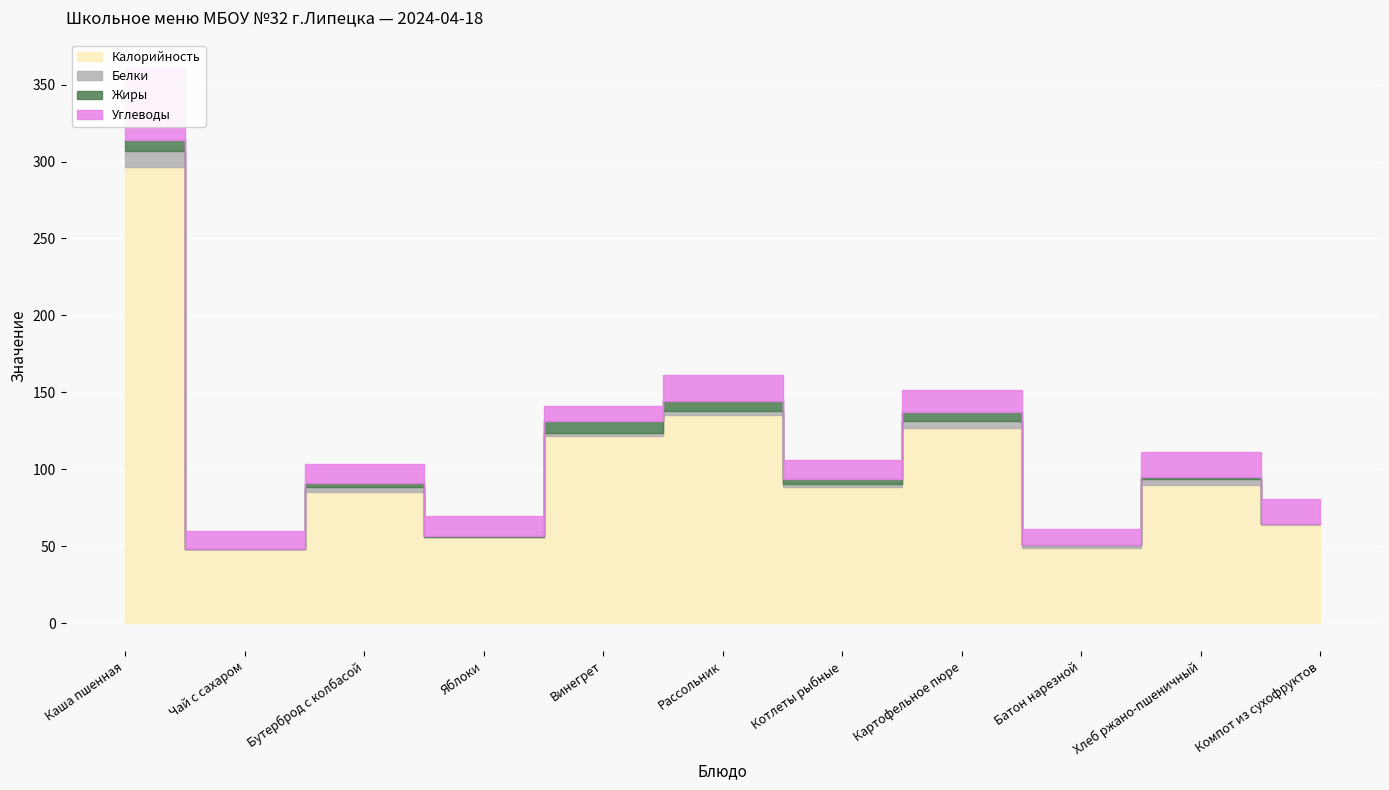

Reading left to right, list all the values displayed in this chart.

Калорийность: Каша пшенная=296.3	Чай с сахаром=48.0	Бутерброд с колбасой=85.0	Яблоки=56.0	Винегрет=121.4	Рассольник=135.1	Котлеты рыбные=88.6	Картофельное пюре=127.0	Батон нарезной=49.0	Хлеб ржано-пшеничный=90.0	Компот из сухофруктов=64.7
Белки: Каша пшенная=10.3	Чай с сахаром=0.0	Бутерброд с колбасой=3.3	Яблоки=0.3	Винегрет=2.0	Рассольник=2.9	Котлеты рыбные=1.9	Картофельное пюре=4.1	Батон нарезной=2.0	Хлеб ржано-пшеничный=4.0	Компот из сухофруктов=0.0
Жиры: Каша пшенная=7.4	Чай с сахаром=0.0	Бутерброд с колбасой=2.5	Яблоки=0.1	Винегрет=8.2	Рассольник=6.2	Котлеты рыбные=3.5	Картофельное пюре=6.2	Батон нарезной=0.0	Хлеб ржано-пшеничный=1.0	Компот из сухофруктов=0.0
Углеводы: Каша пшенная=47.1	Чай с сахаром=12.0	Бутерброд с колбасой=12.3	Яблоки=13.4	Винегрет=9.9	Рассольник=17.0	Котлеты рыбные=12.3	Картофельное пюре=14.0	Батон нарезной=10.0	Хлеб ржано-пшеничный=16.0	Компот из сухофруктов=16.2